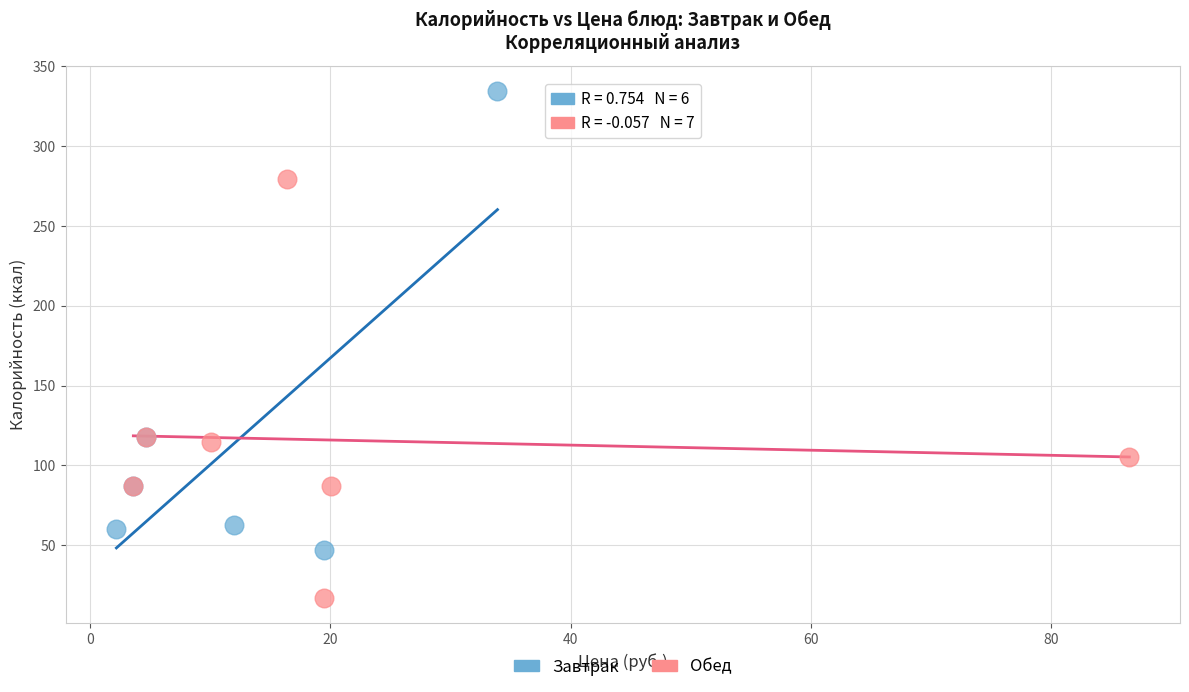

Which series reaches the minimum Y coordinate?

Обед